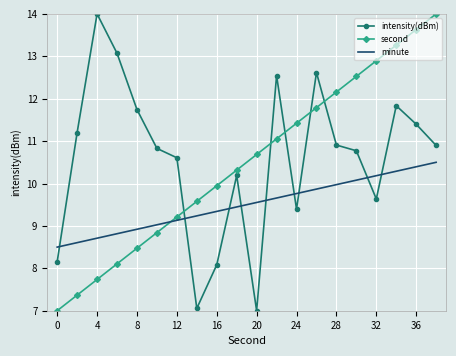

Which series ends up on top after the final intersection of minute and intensity(dBm)?

intensity(dBm)